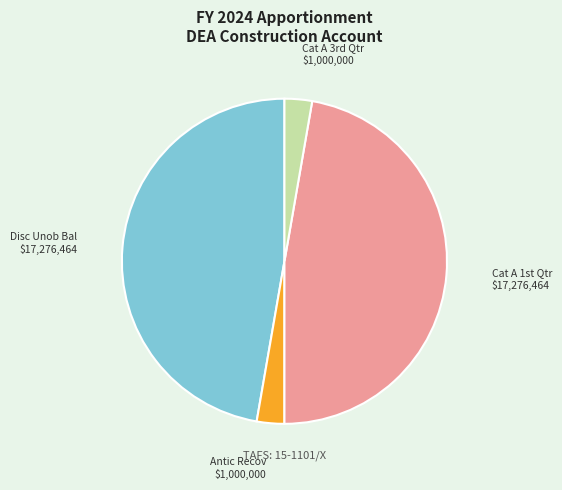

Is there a majority slice in this chart?

No